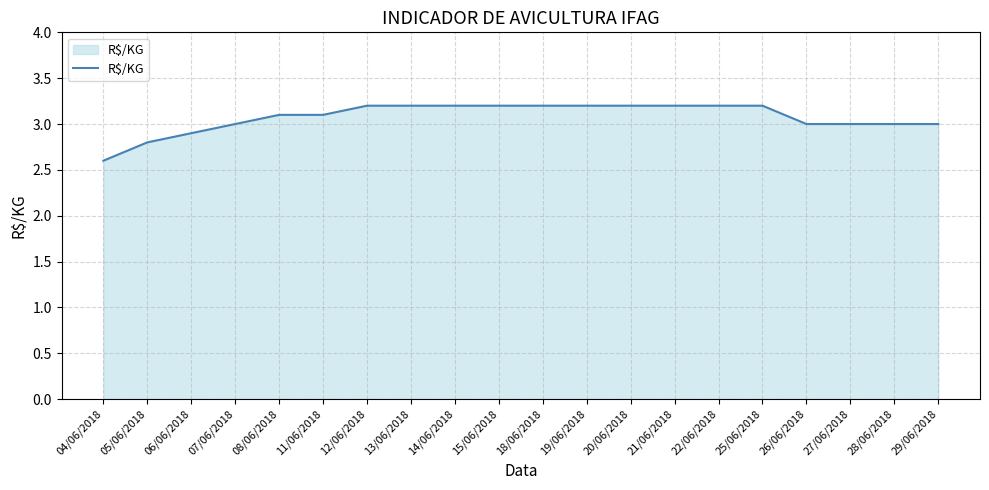

What position from the right is 29/06/2018?

1